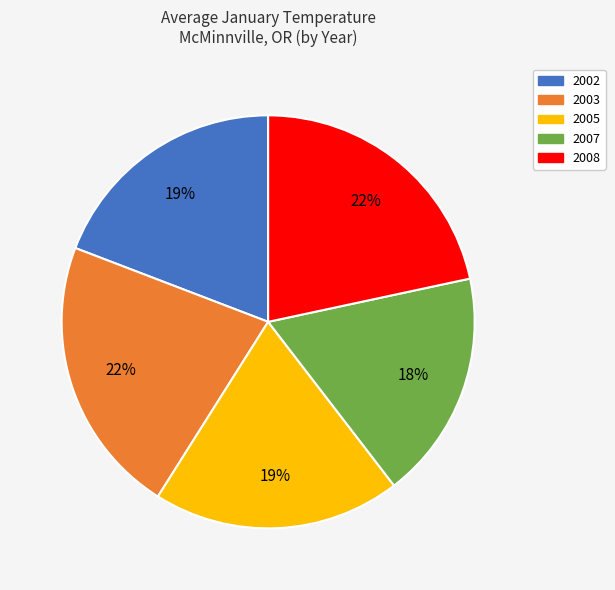

What is the ratio of the value at 2002 to the value at 2007?

1.1